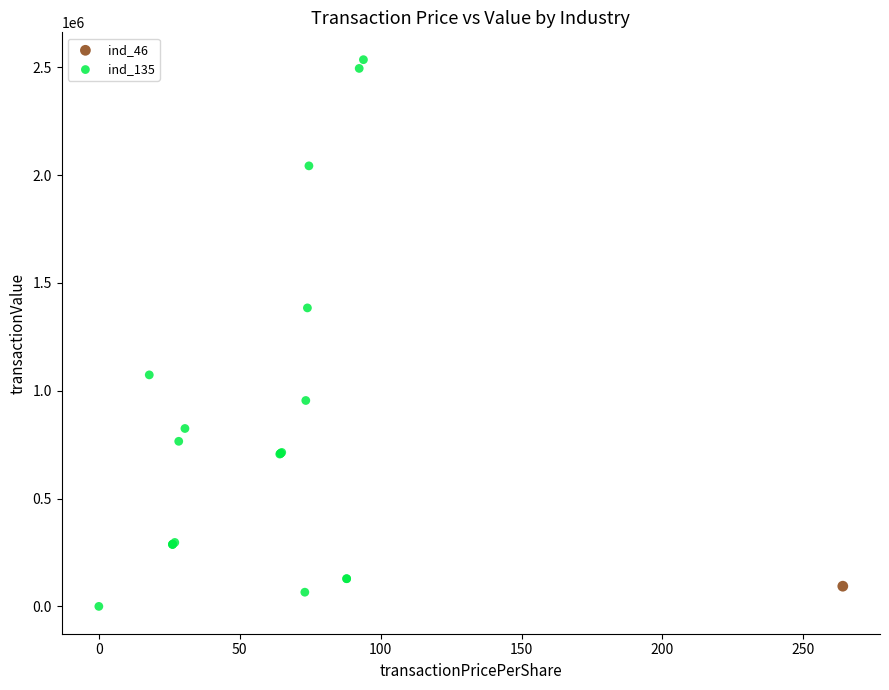

What are all the series names shown in the legend?

ind_46, ind_135